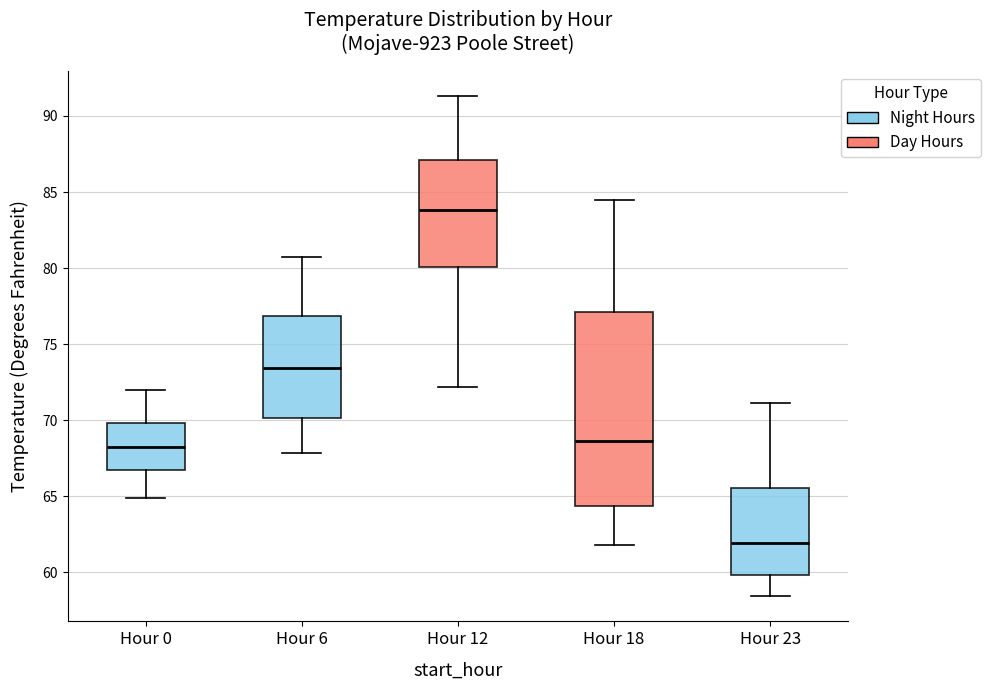

Which box has the lowest median line?

Hour 23